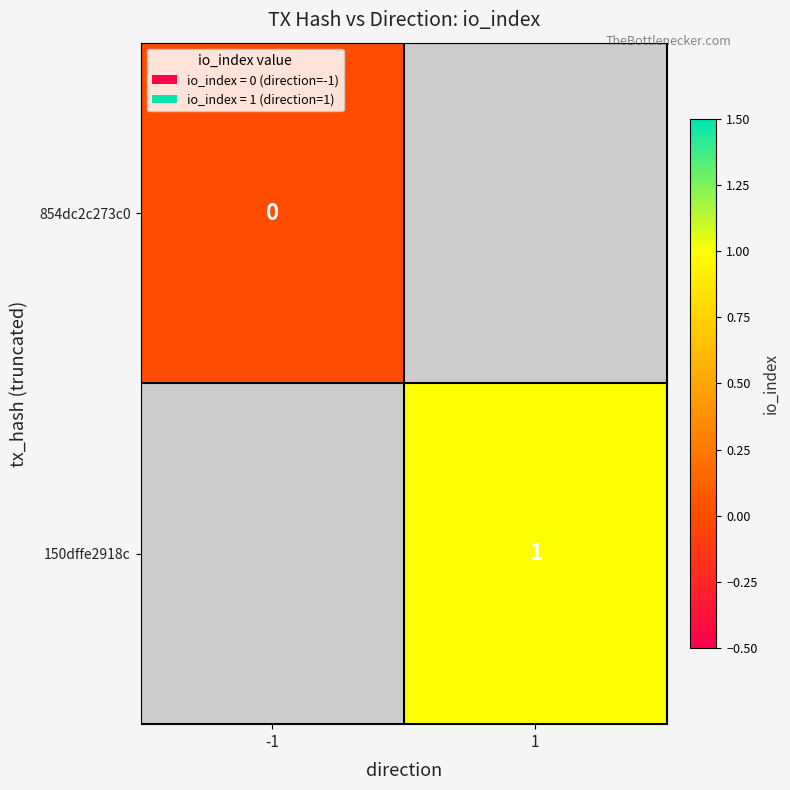

What is the maximum value shown in the chart?

1.0